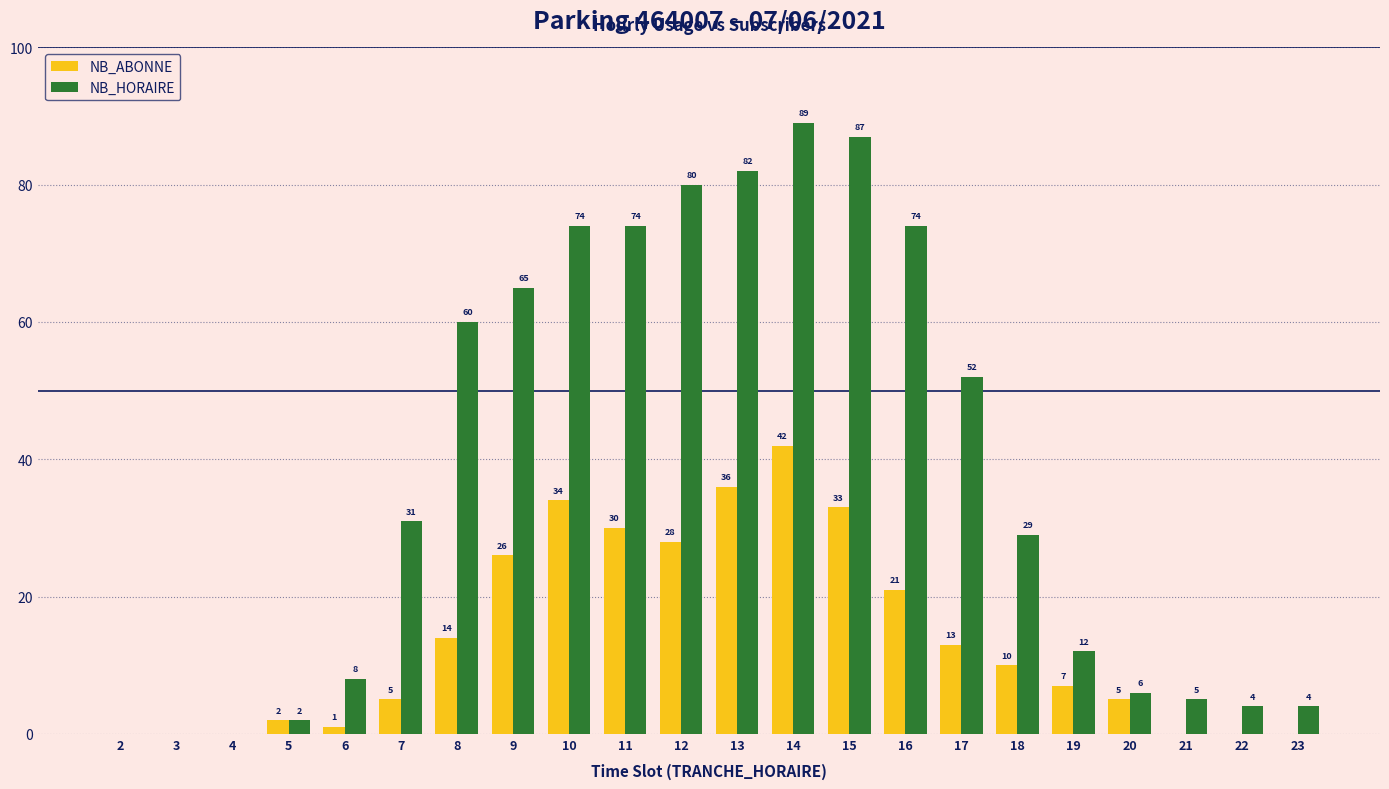

Are the bars horizontal?

No